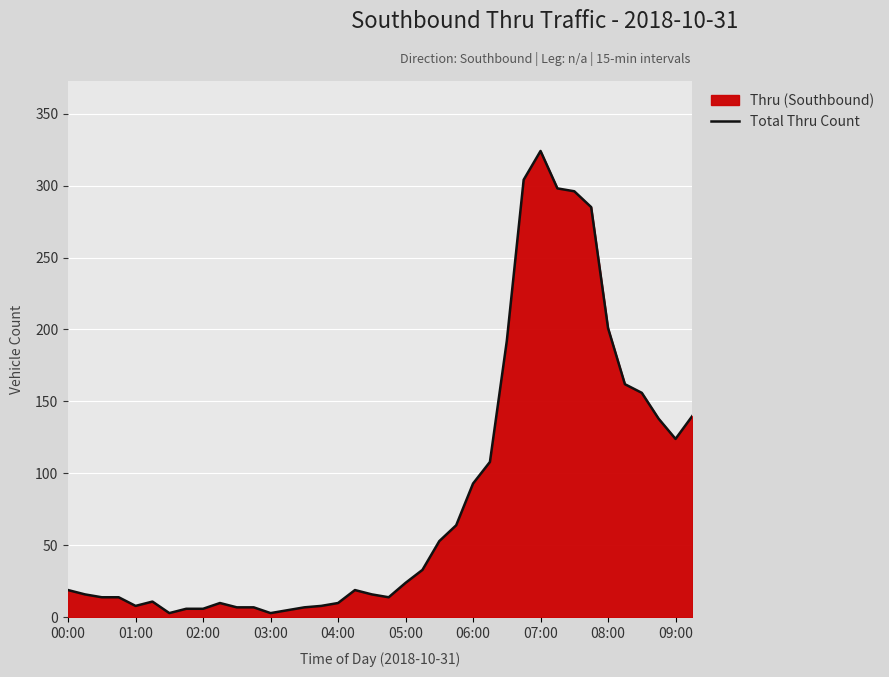

The chart shows a value of 69 at 22. True or false?

False